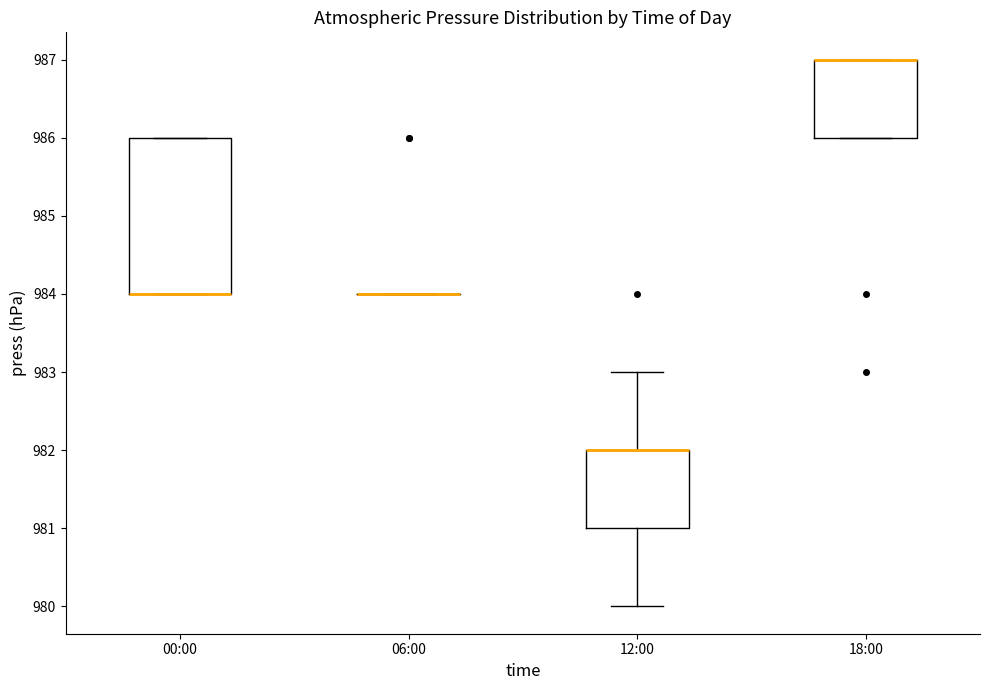

Reading left to right, read every box against the y-axis: the position of its median line, the range the box covers, and the ends of its whiskers. The values are not printed on the chart, so give them approximately, as read against the axis.

00:00: median 984 (drawn on the box's lower edge), box 984 to 986, whiskers 984 to 986
06:00: box collapsed to a line at 984, whiskers 984 to 984
12:00: median 982 (drawn on the box's upper edge), box 981 to 982, whiskers 980 to 983
18:00: median 987 (drawn on the box's upper edge), box 986 to 987, whiskers 986 to 987